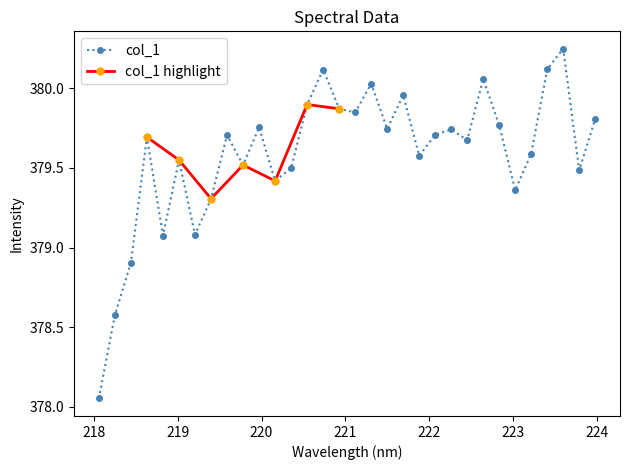

Is it true that the value at 221.3083 is 166.0?

False